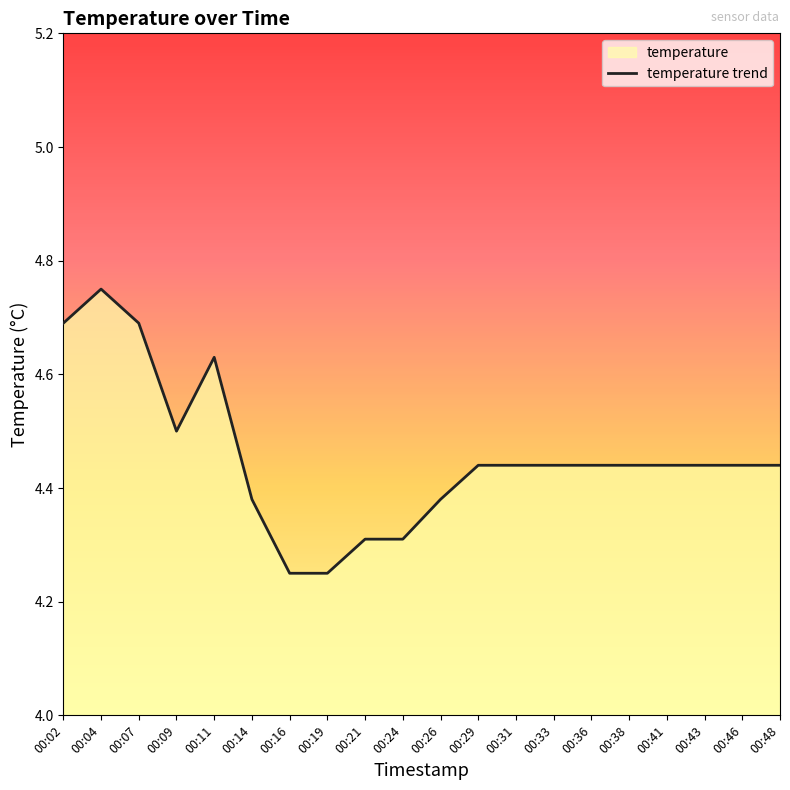

Reading left to right, extract all data points from this chart.

4.7	4.8	4.7	4.5	4.6	4.4	4.2	4.2	4.3	4.3	4.4	4.4	4.4	4.4	4.4	4.4	4.4	4.4	4.4	4.4